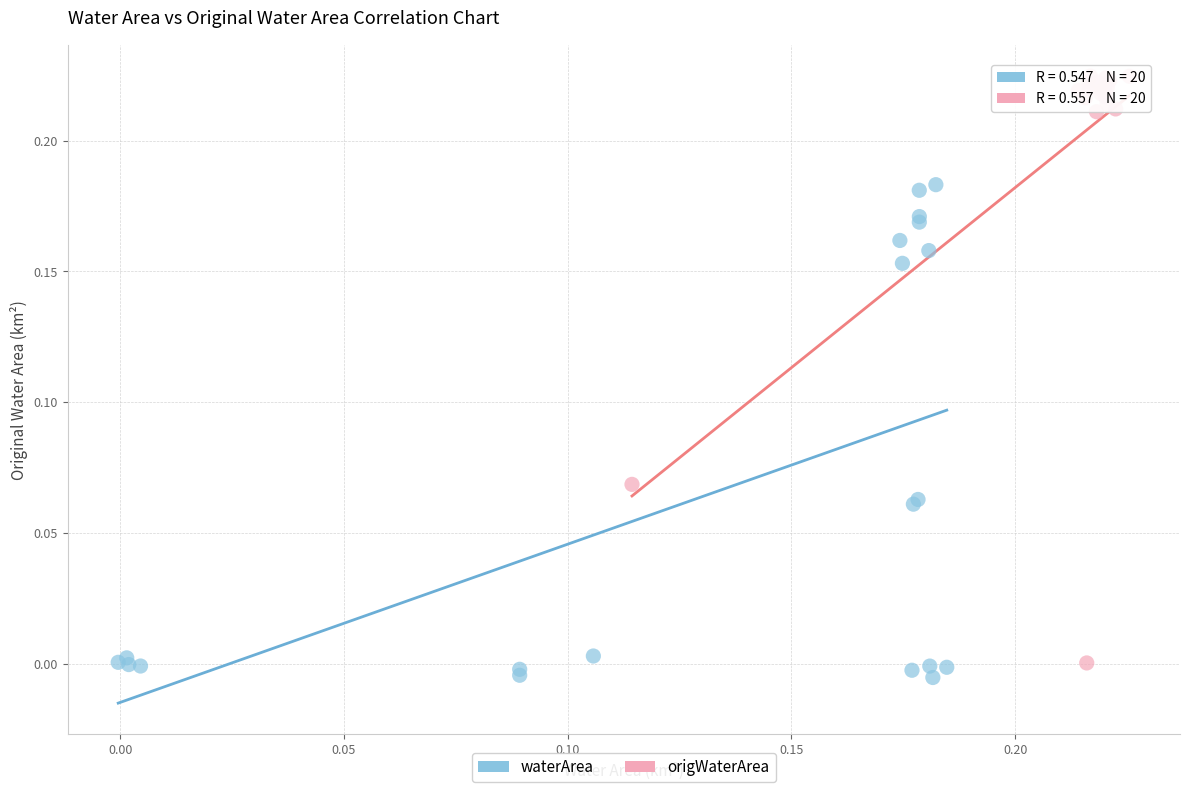

Which series reaches the maximum Y coordinate?

origWaterArea